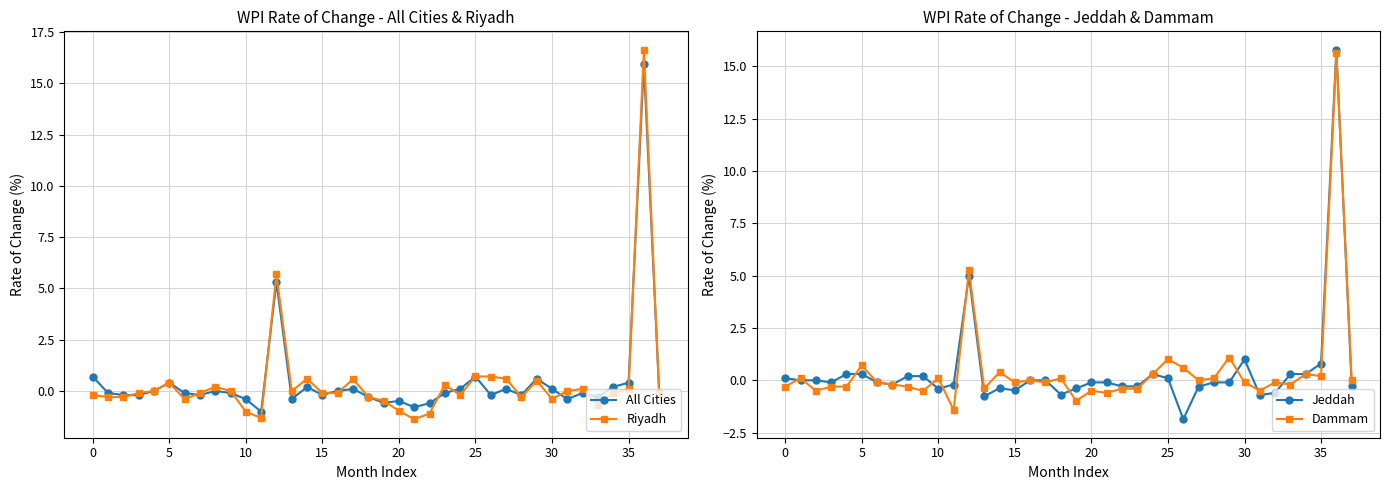

What value does the Riyadh series have at 26?

0.7